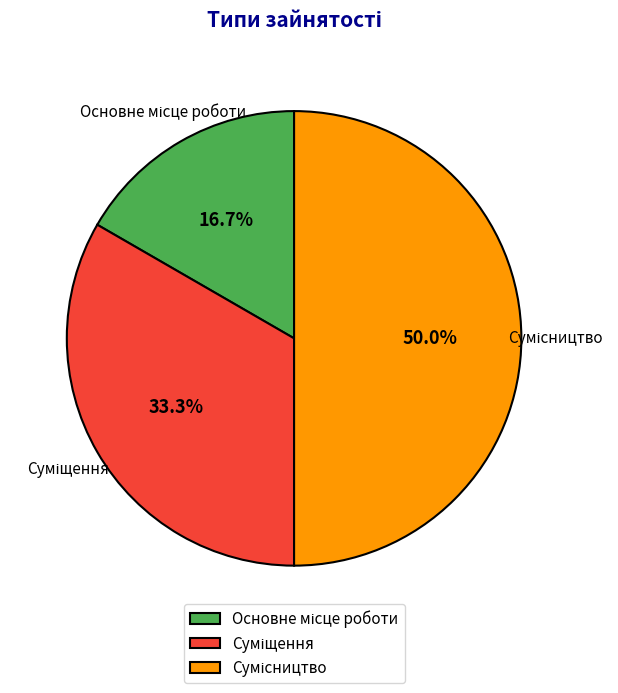

True or false: Основне місце роботи accounts for 17% of the total.

True